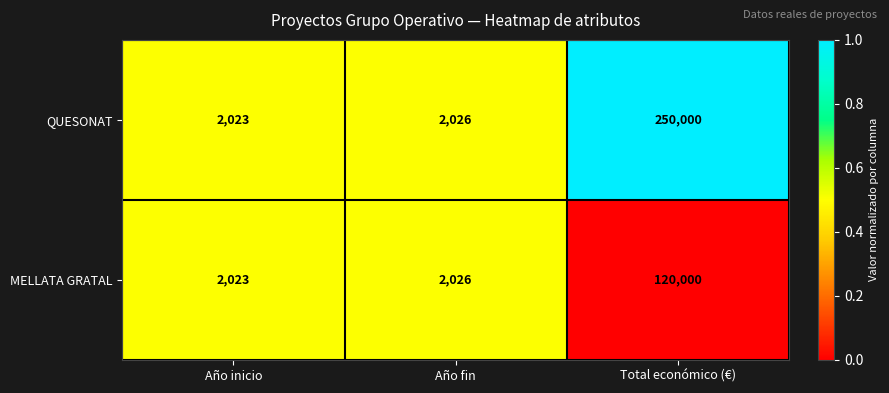

Where is MELLATA GRATAL nearest to the value 61011?

Año fin